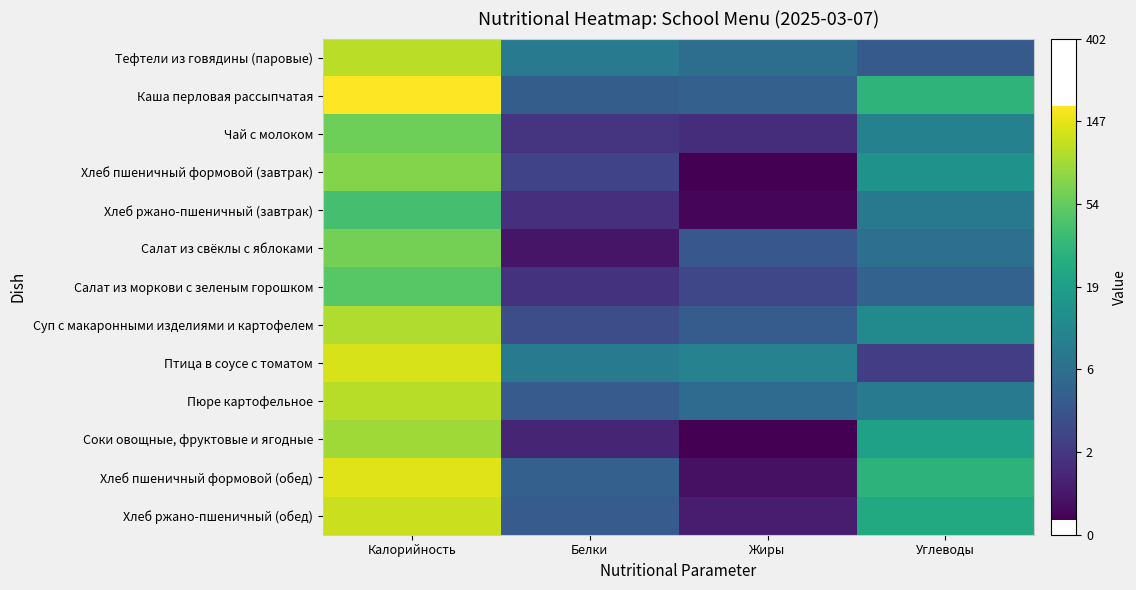

At which category does the chart reach its peak across all series?

Калорийность